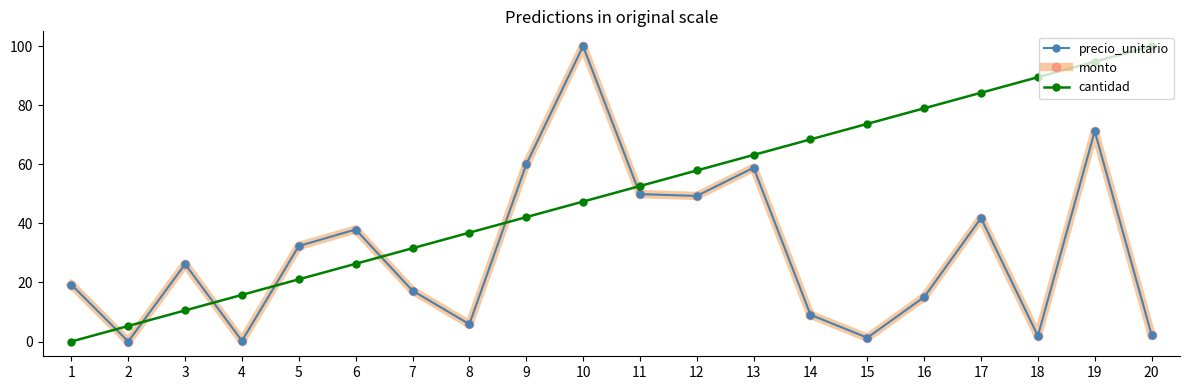

Reading right to left, extract all data points from this chart.

precio_unitario: 2.3	71.2	1.9	41.8	15.0	1.3	9.1	58.8	49.3	49.9	100.0	59.9	5.9	17.2	37.9	32.3	0.2	26.2	0.0	19.2
monto: 2.3	71.2	1.9	41.8	15.0	1.3	9.1	58.8	49.3	49.9	100.0	59.9	5.9	17.2	37.9	32.3	0.2	26.2	0.0	19.2
cantidad: 100.0	94.7	89.5	84.2	78.9	73.7	68.4	63.2	57.9	52.6	47.4	42.1	36.8	31.6	26.3	21.1	15.8	10.5	5.3	0.0